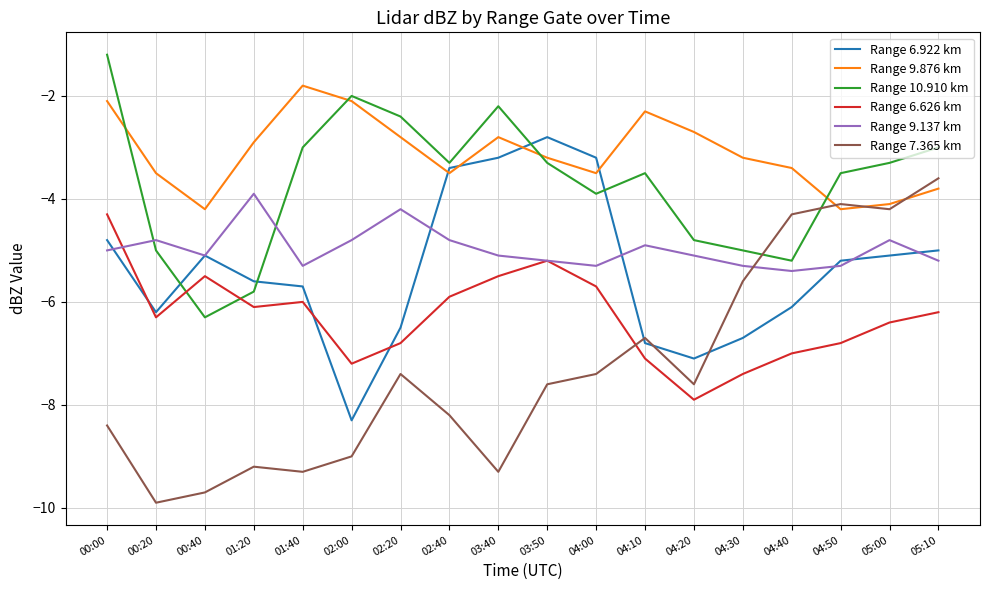

What is the spread (max minus min) of values at 04:00?

4.2